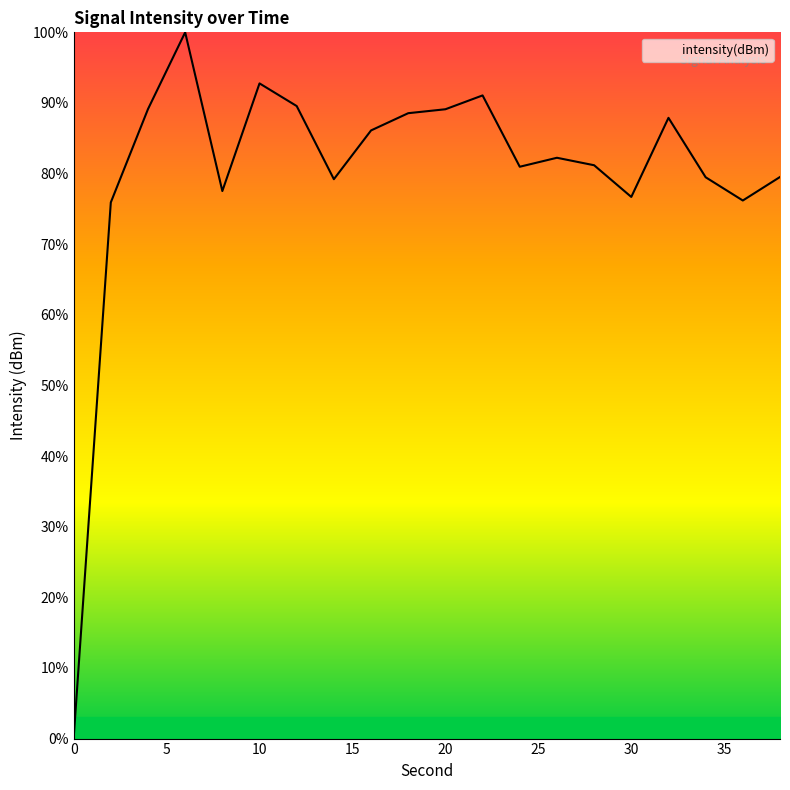

What is the maximum value shown in the chart?

100.0